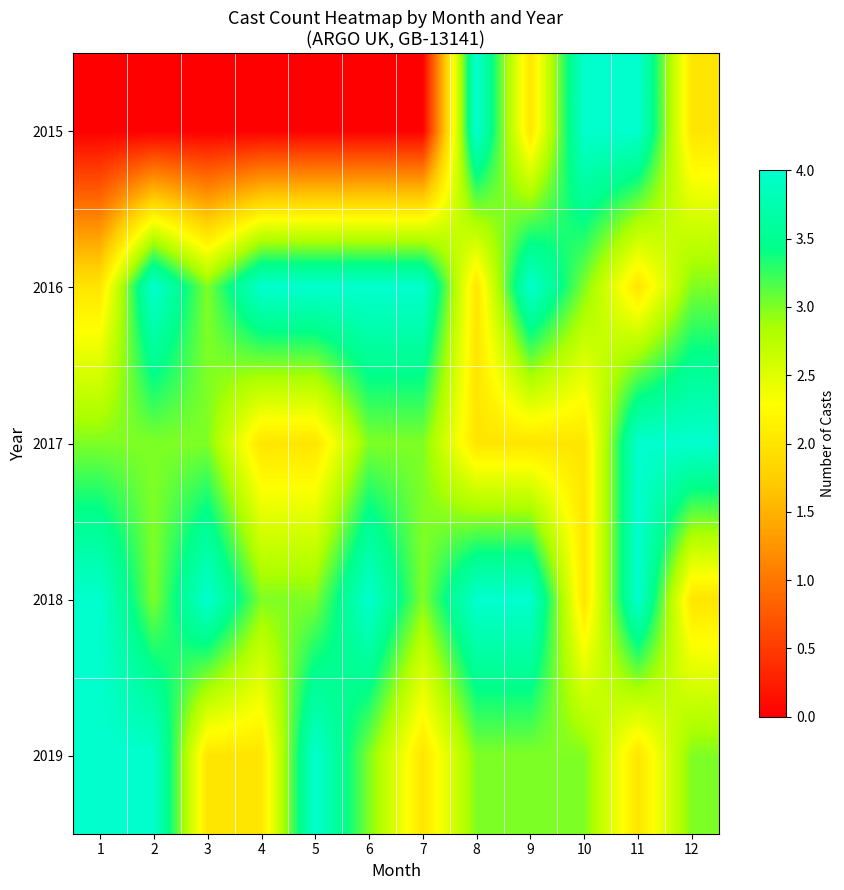

Which label corresponds to the largest value in the chart?

8